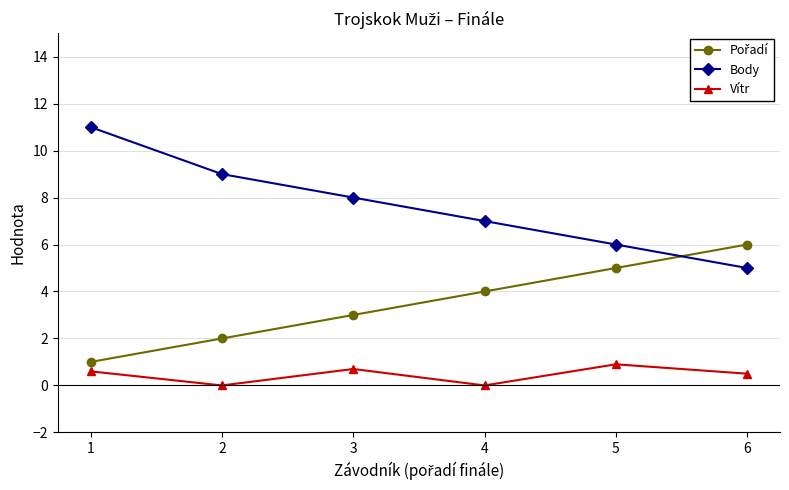

List the labels in order of Body value, smallest first.

6, 5, 4, 3, 2, 1